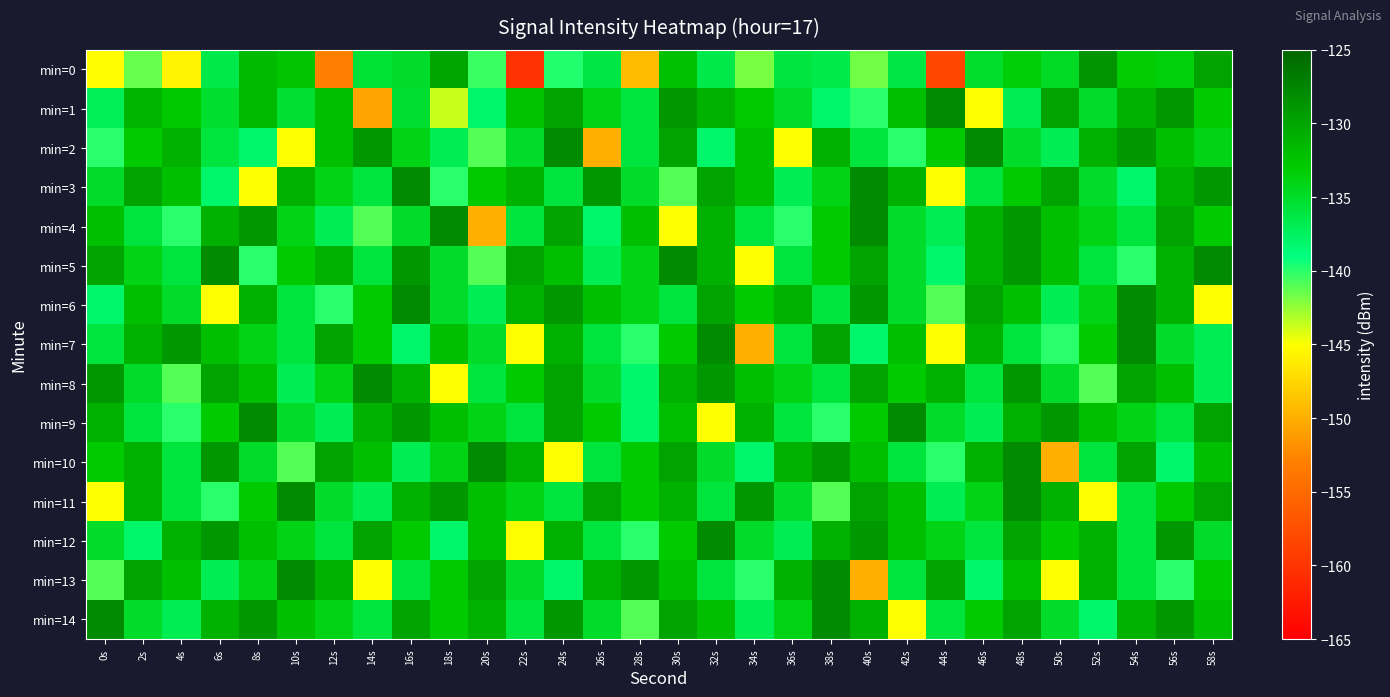

At which category is the sum across all series the highest?

48s